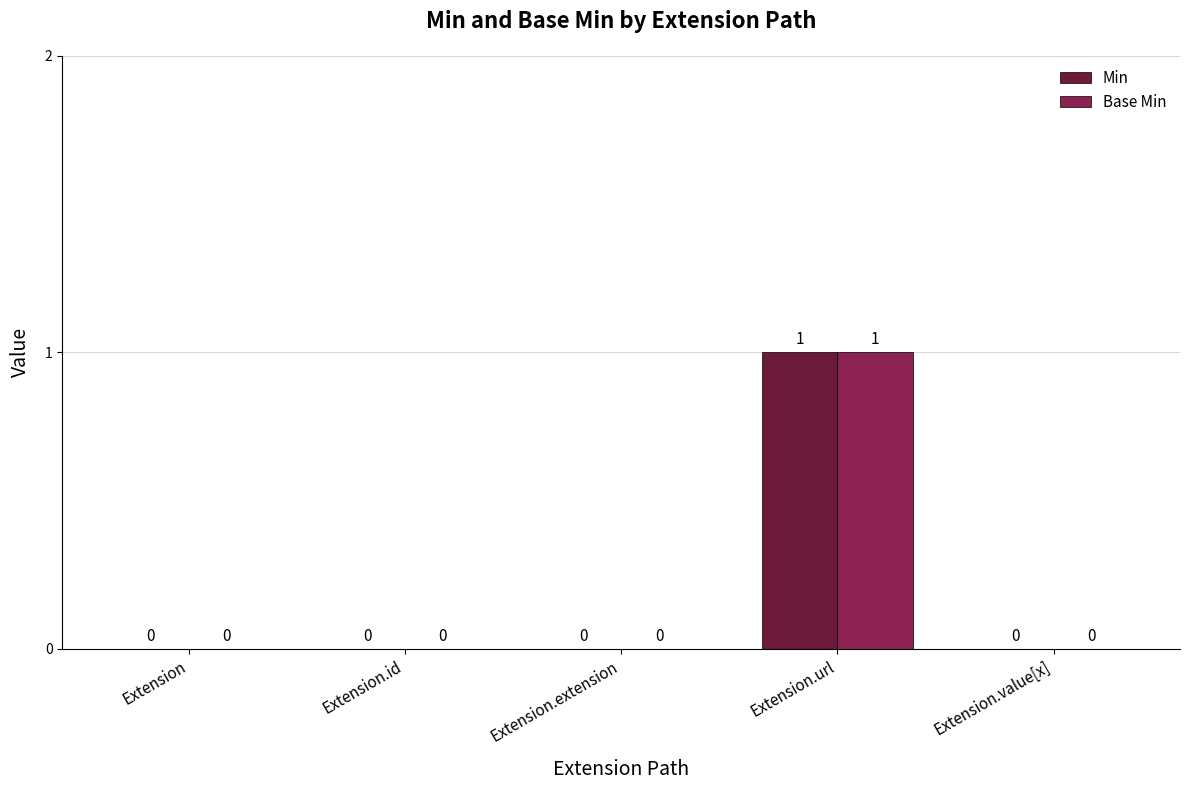

Reading right to left, what are all the values shown in this chart?

Min: Extension.value[x]=0	Extension.url=1	Extension.extension=0	Extension.id=0	Extension=0
Base Min: Extension.value[x]=0	Extension.url=1	Extension.extension=0	Extension.id=0	Extension=0